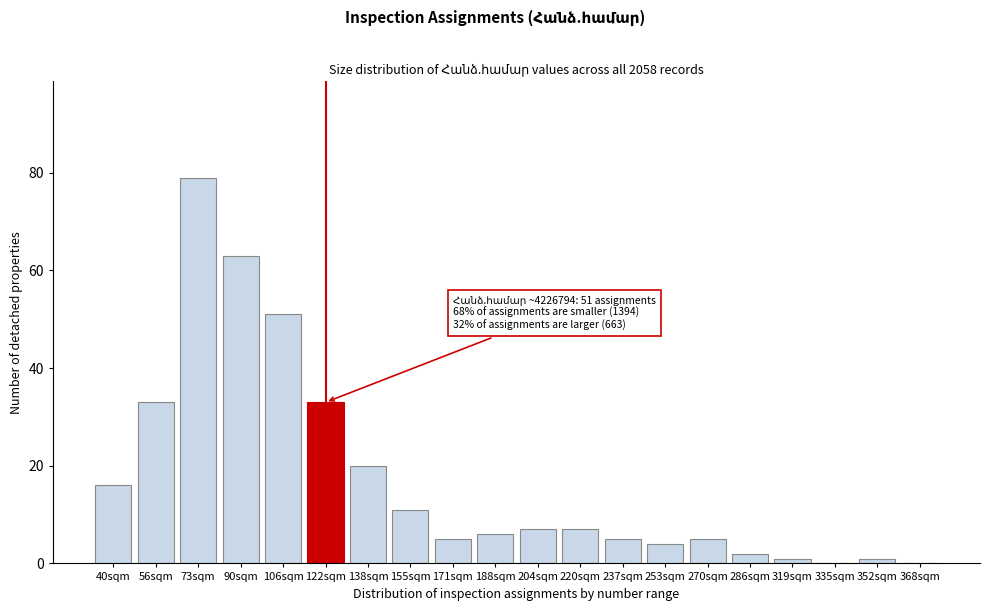

Reading left to right, what are all the values shown in this chart?

40sqm=16	56sqm=33	73sqm=79	90sqm=63	106sqm=51	122sqm=33	138sqm=20	155sqm=11	171sqm=5	188sqm=6	204sqm=7	220sqm=7	237sqm=5	253sqm=4	270sqm=5	286sqm=2	319sqm=1	335sqm=0	352sqm=1	368sqm=0